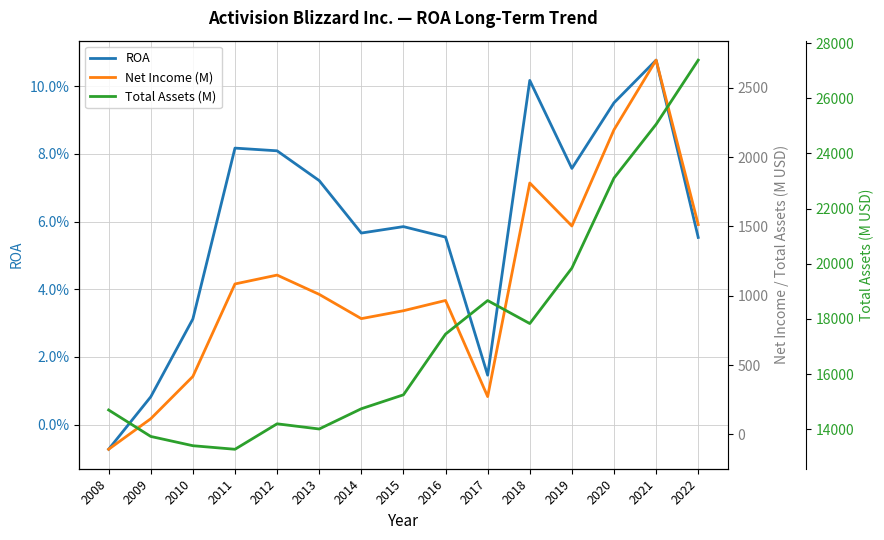

What is the minimum value shown in the chart?

-107.0